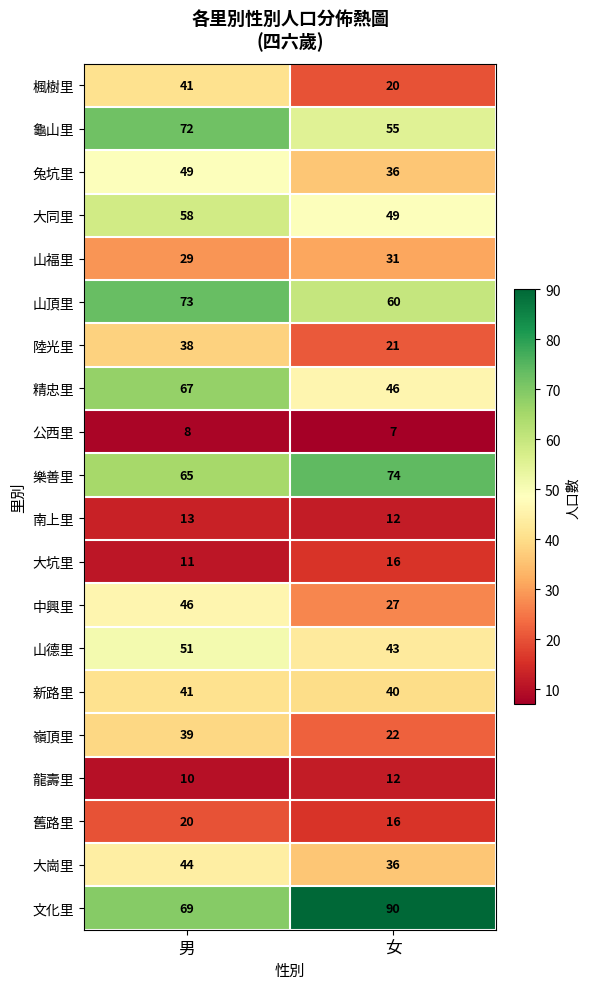

What is the sum of the 舊路里 values at 男 and 女?

36